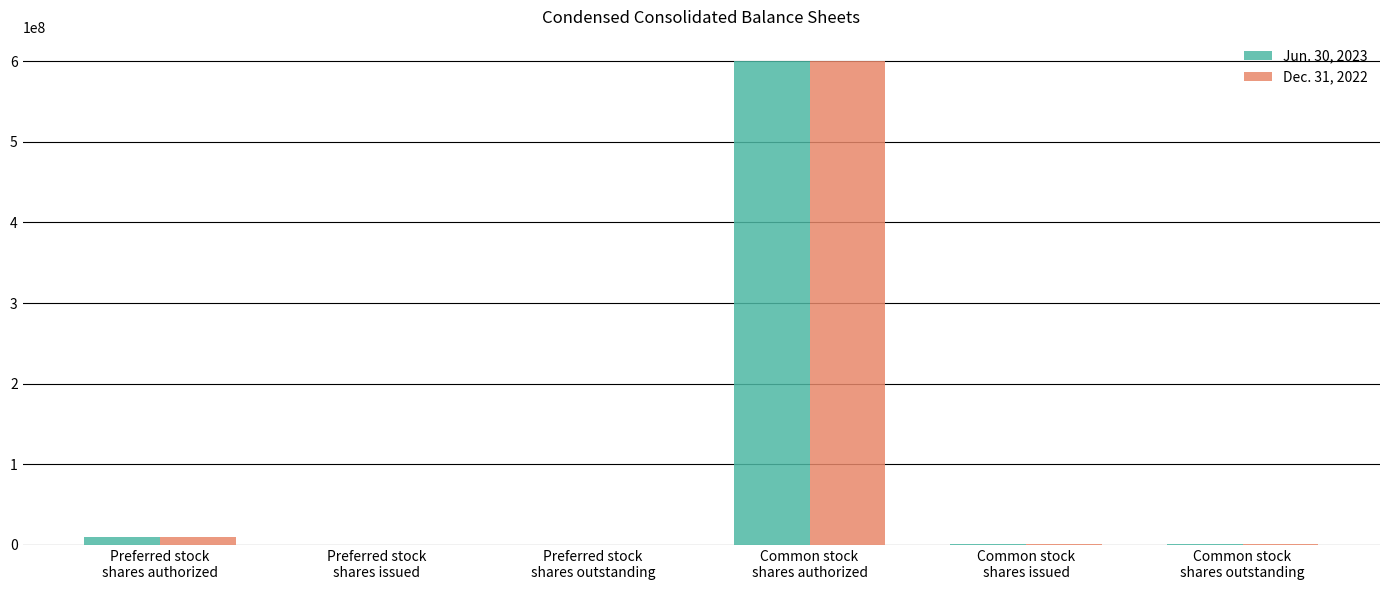

What is the greatest value displayed?

600000000